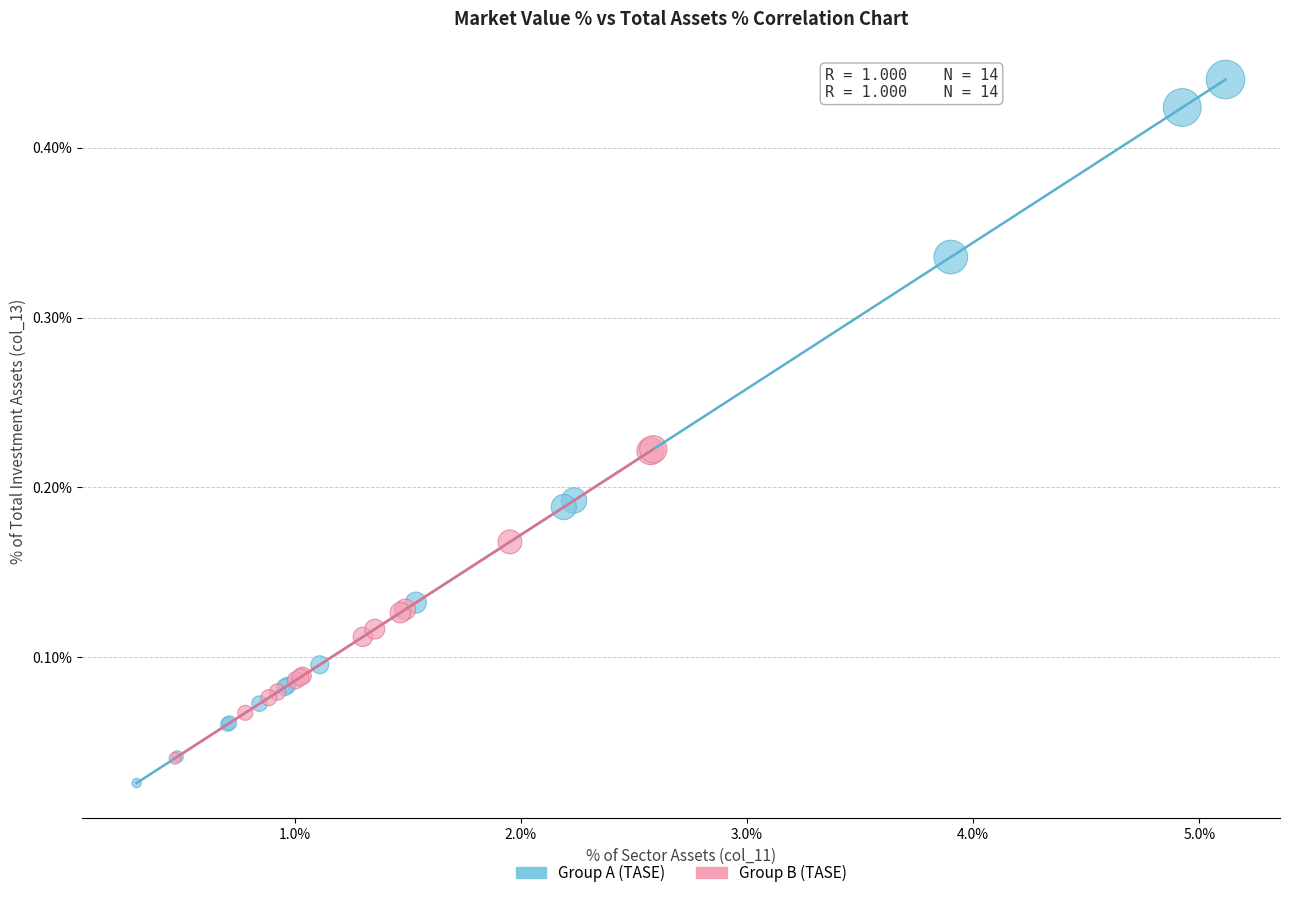

What are all the series names shown in the legend?

Group A (TASE), Group B (TASE)